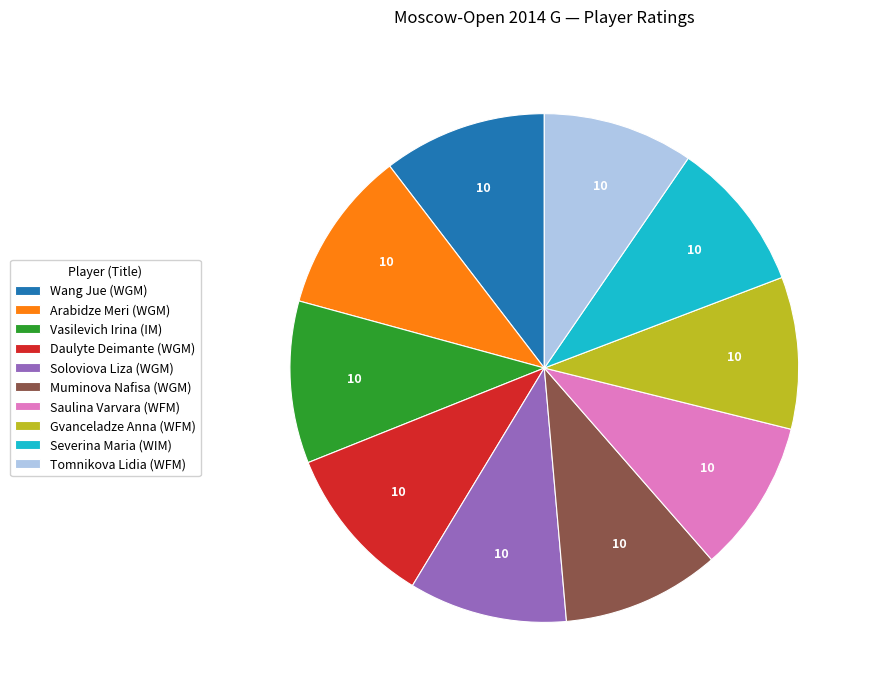

True or false: Tomnikova Lidia (WFM) accounts for 22% of the total.

False